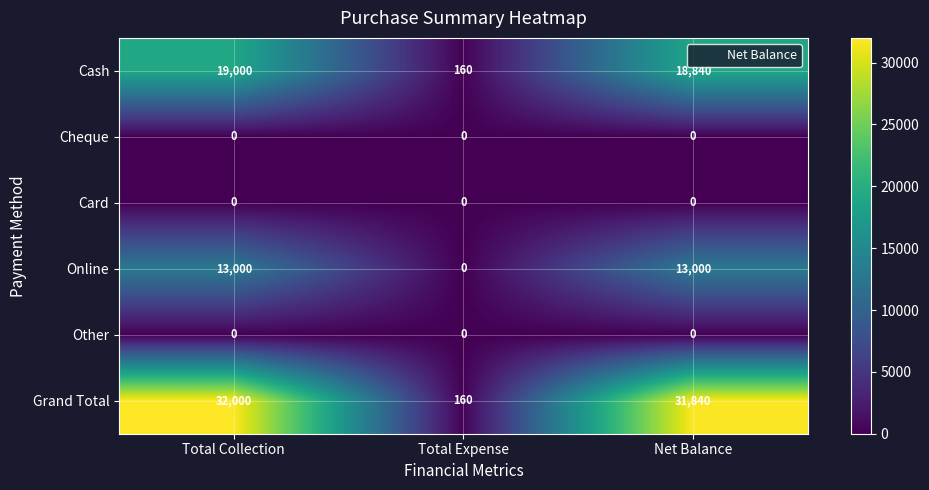

At how many categories does at least one series exceed 299?

2